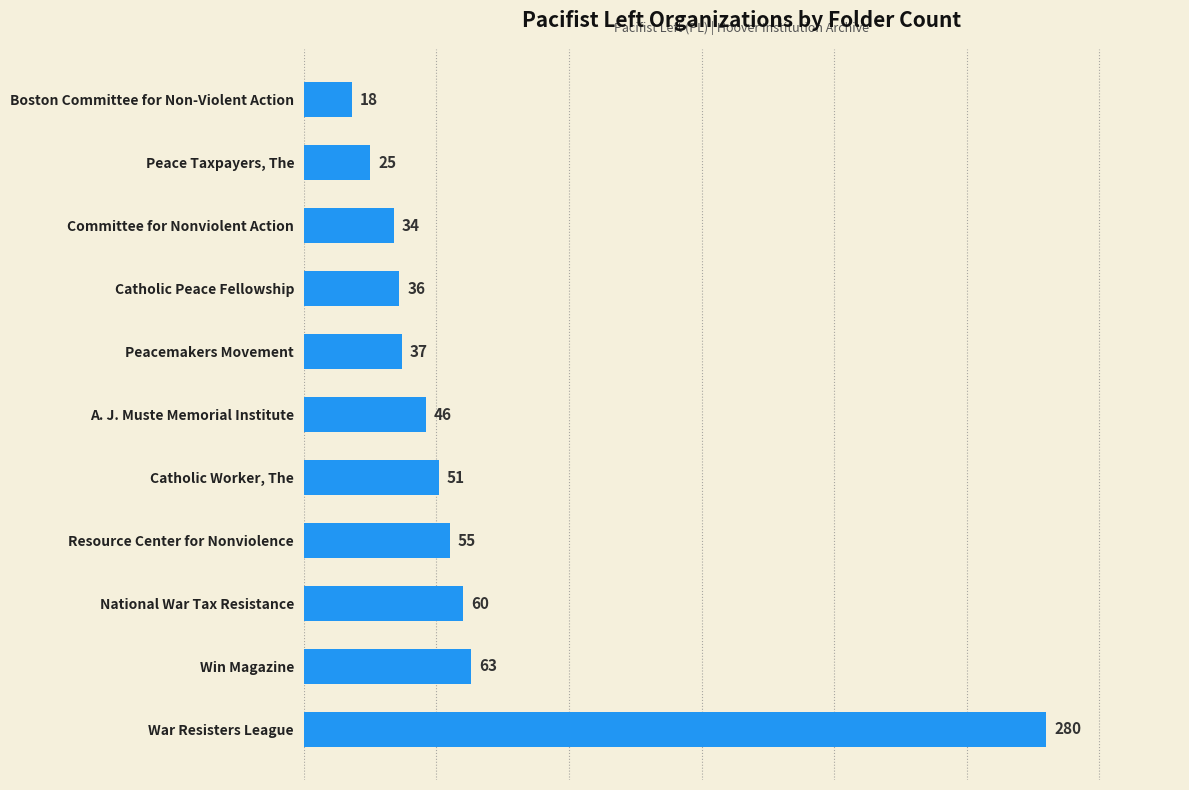

Which has a higher value, Committee for Nonviolent Action or A. J. Muste Memorial Institute?

A. J. Muste Memorial Institute